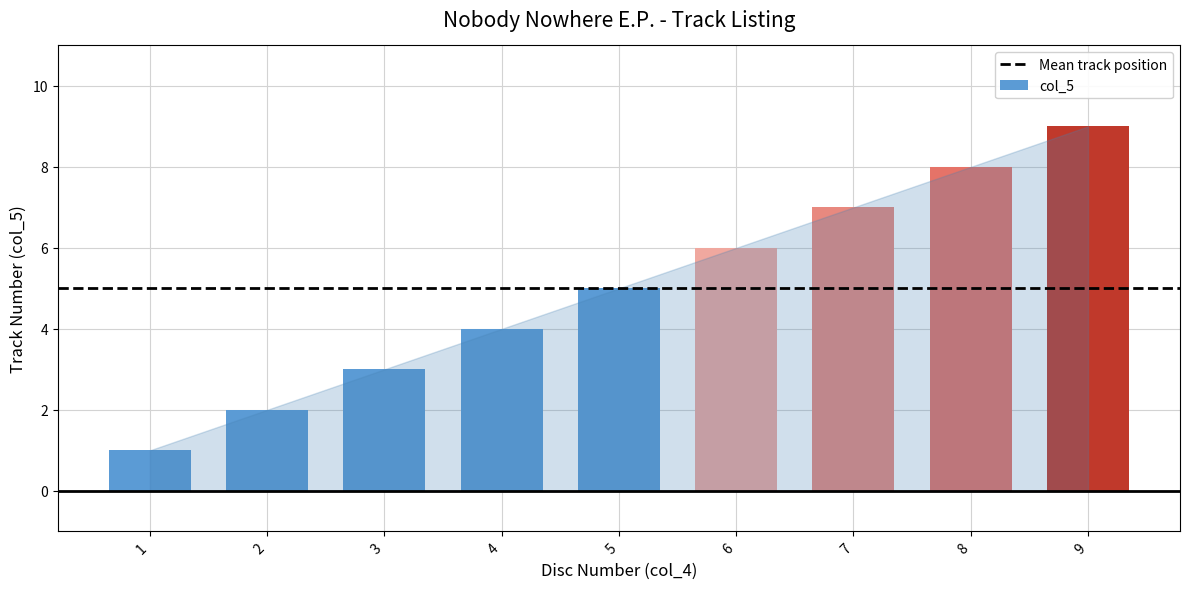

Reading left to right, list all the values displayed in this chart.

1	2	3	4	5	6	7	8	9